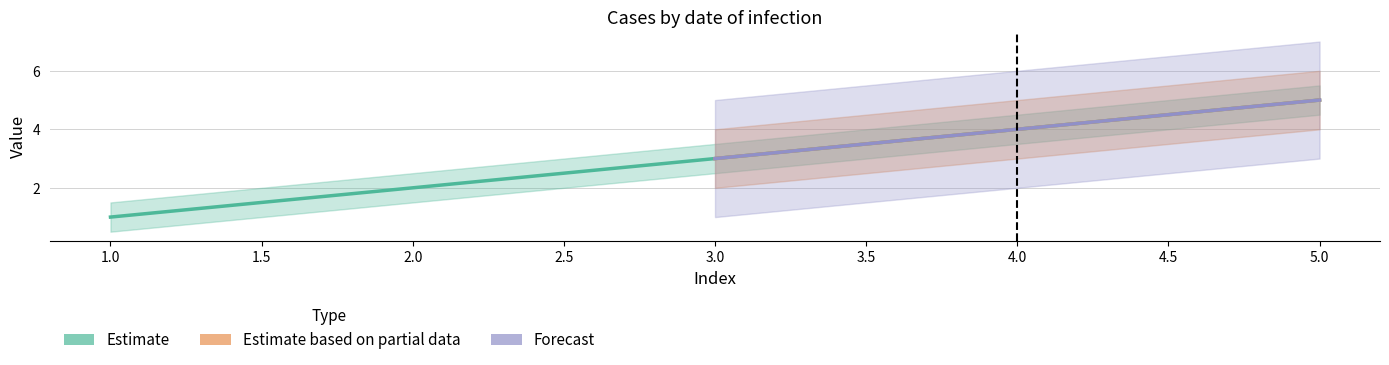

How many categories are shown in the chart?

5